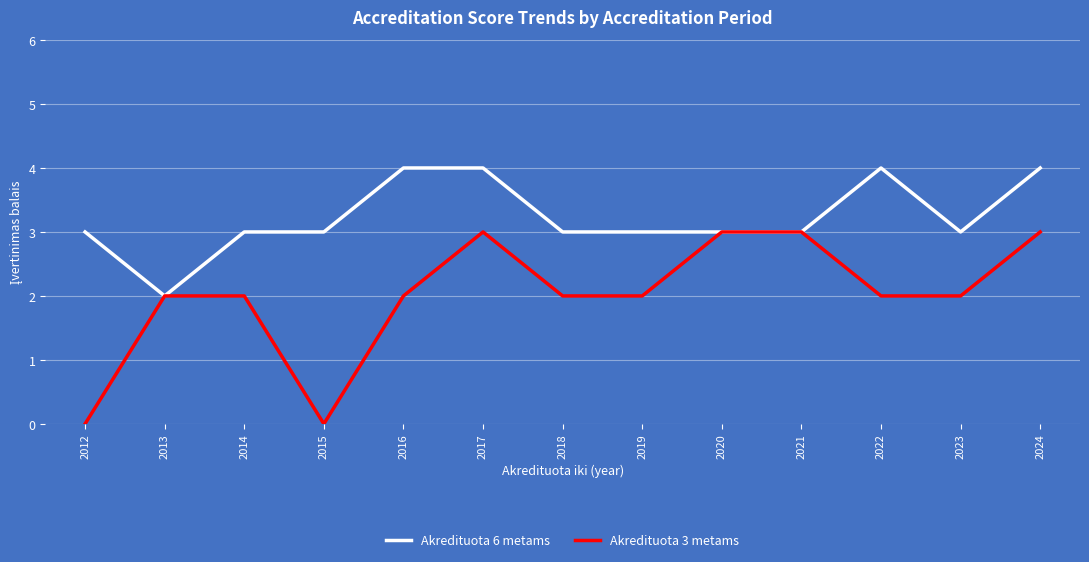

Rank the series at 2016 from highest to lowest value.

Akredituota 6 metams, Akredituota 3 metams